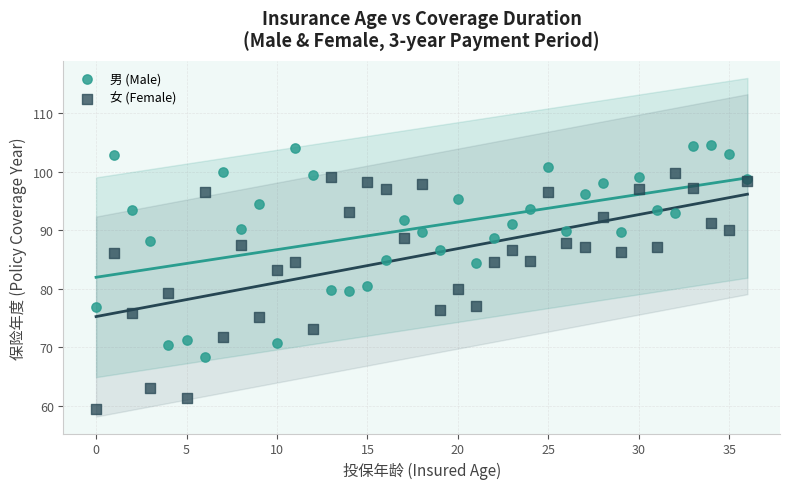

Which series reaches the maximum Y coordinate?

男 (Male)